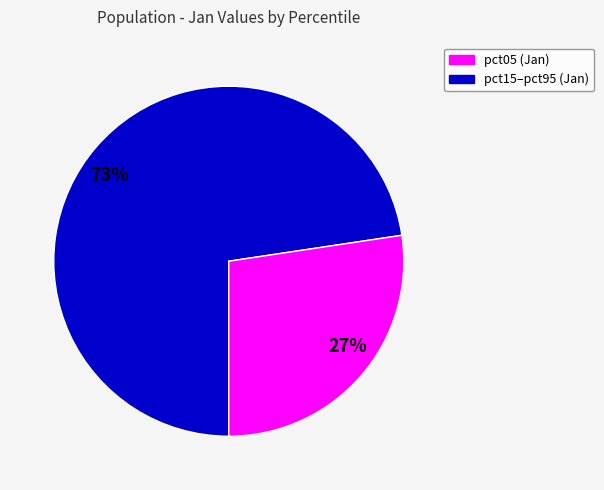

How many slices are in this pie chart?

2